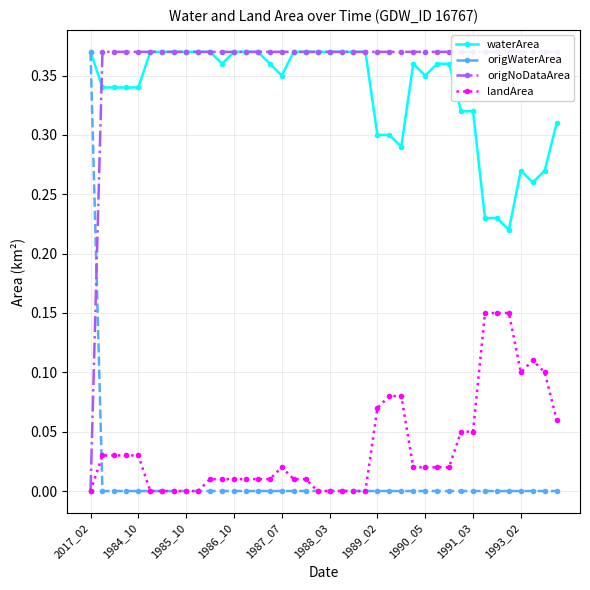

True or false: origNoDataArea has more than 2 points higher than both neighbors.

False